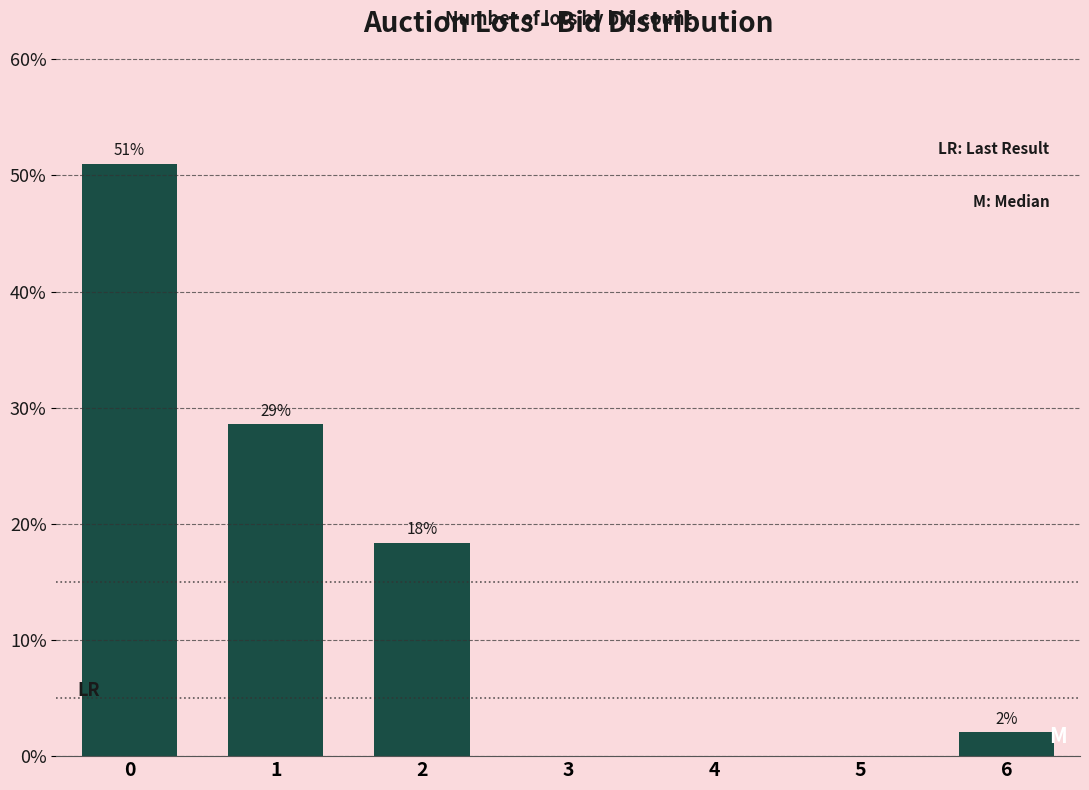

Count the number of categories in the chart.

7